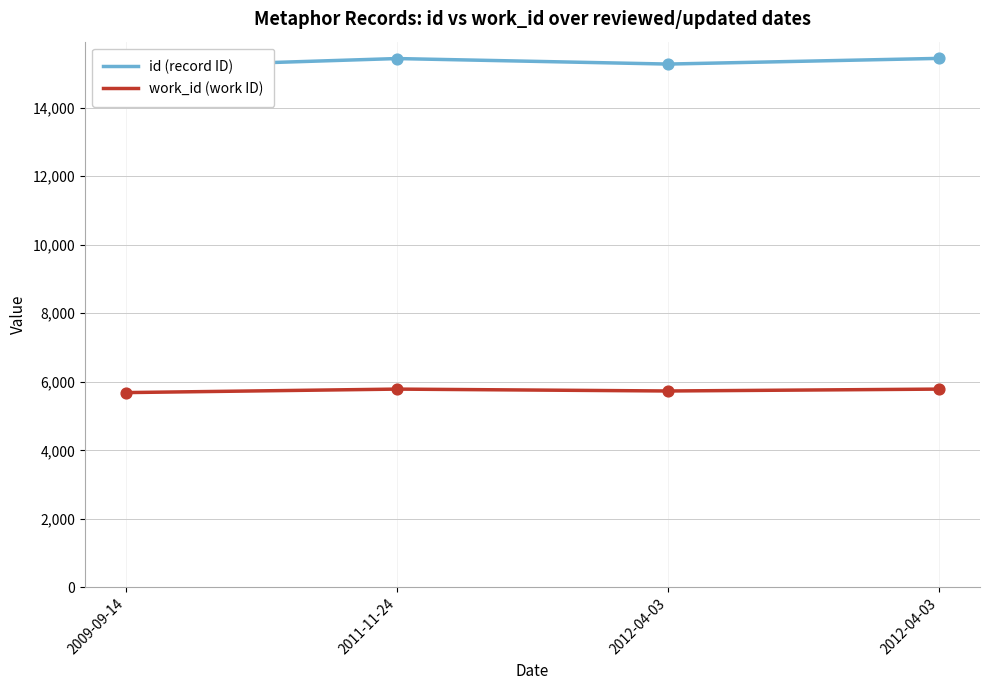

Is the value of work_id (work ID) at 2009-09-14 greater than the value of id (record ID) at 2012-04-03?

No